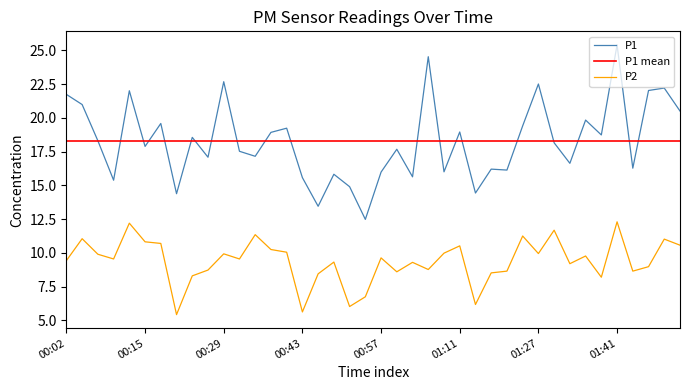

Rank the series by their average value, from lowest to highest.

P2, P1